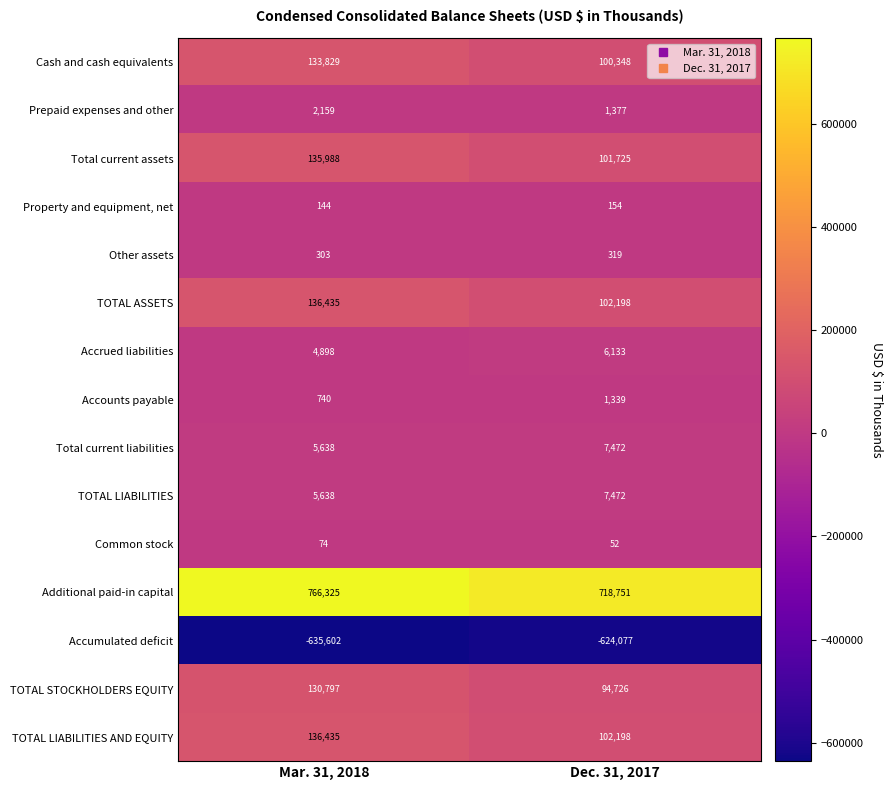

List the labels in order of Accounts payable value, smallest first.

Mar. 31, 2018, Dec. 31, 2017